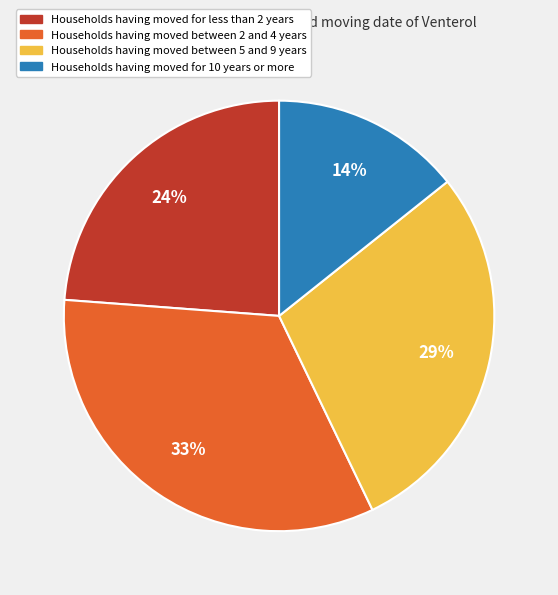

To the nearest percent, what is the difference between the largest and smallest slice percentages?

19%